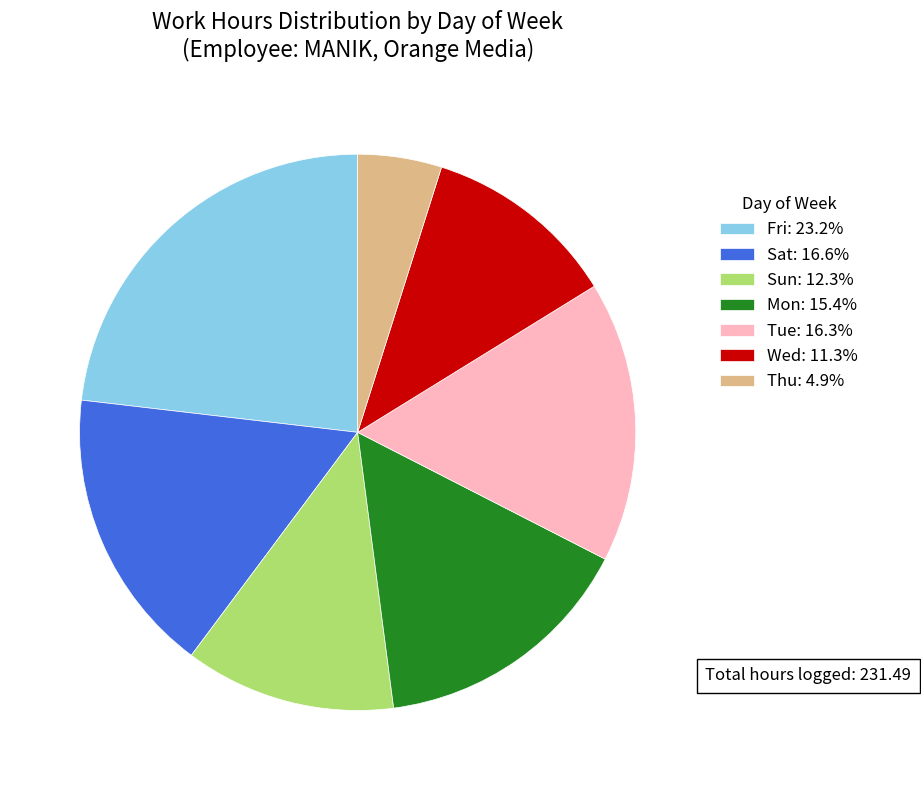

Approximately how many times larger is the value at Wed: 11.3% compared to Tue: 16.3%?

0.7